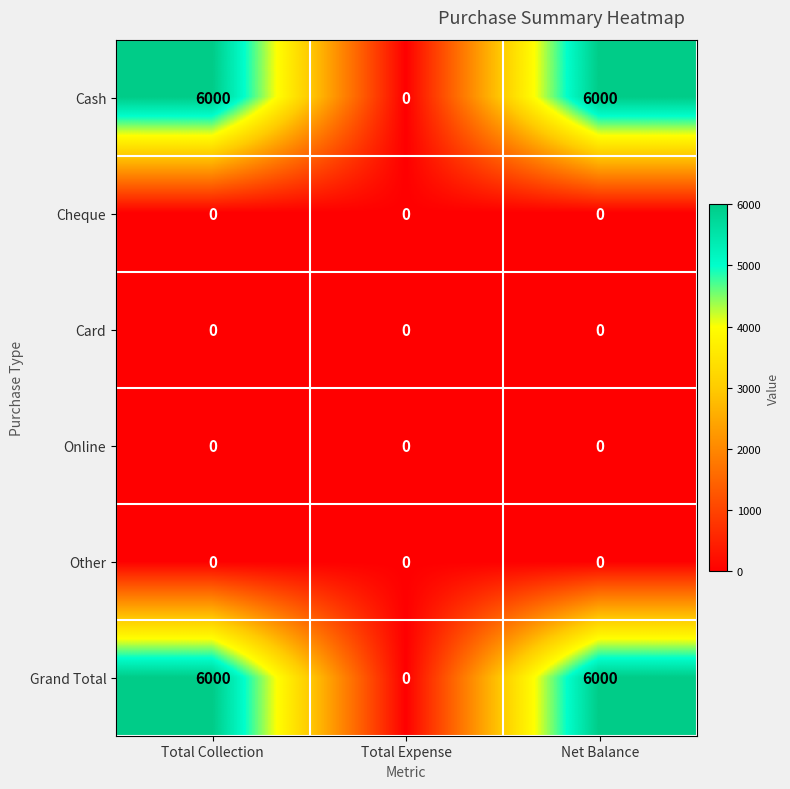

The value of Card at Net Balance is 0. True or false?

True